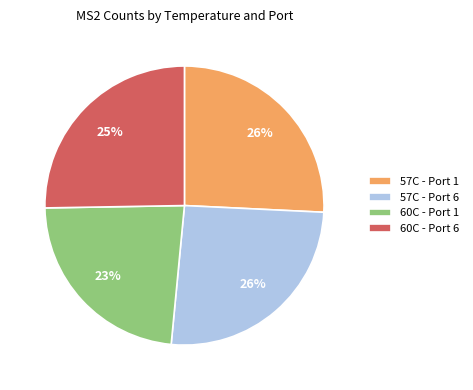

Combined, do 57C - Port 6 and 60C - Port 6 account for over 50%?

Yes